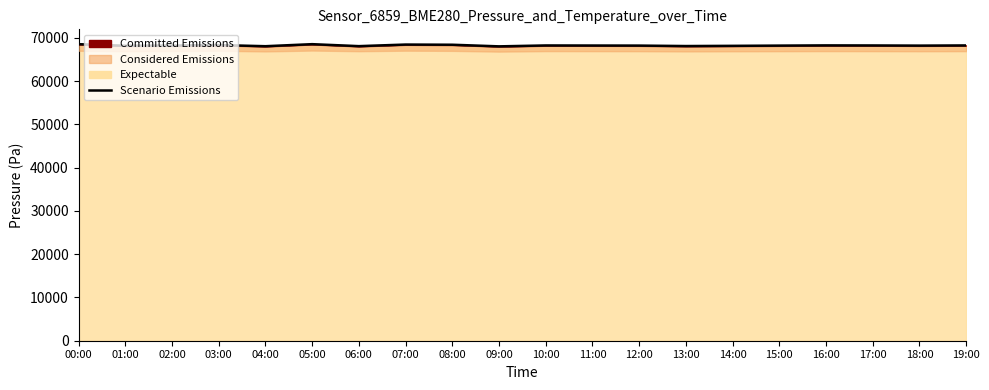

Does the chart have visible grid lines?

No